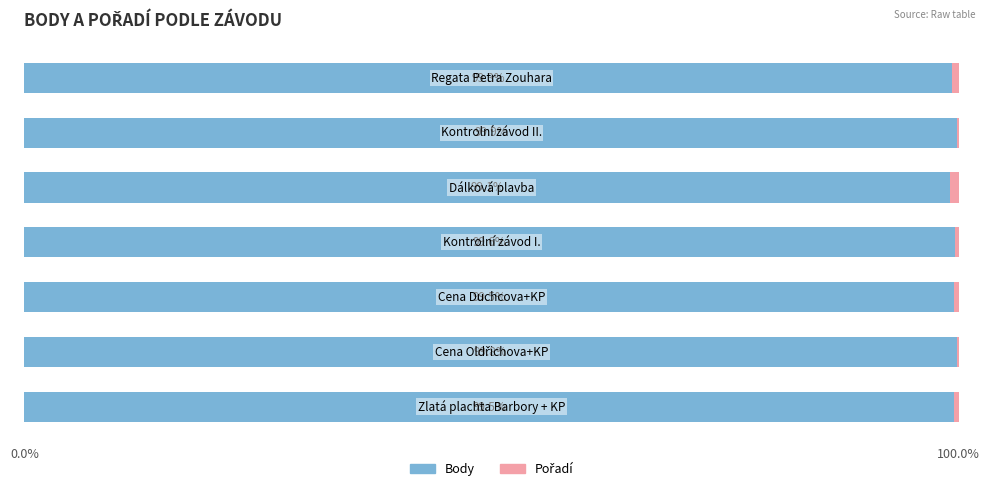

How many Body values are between 99 and 100?

7